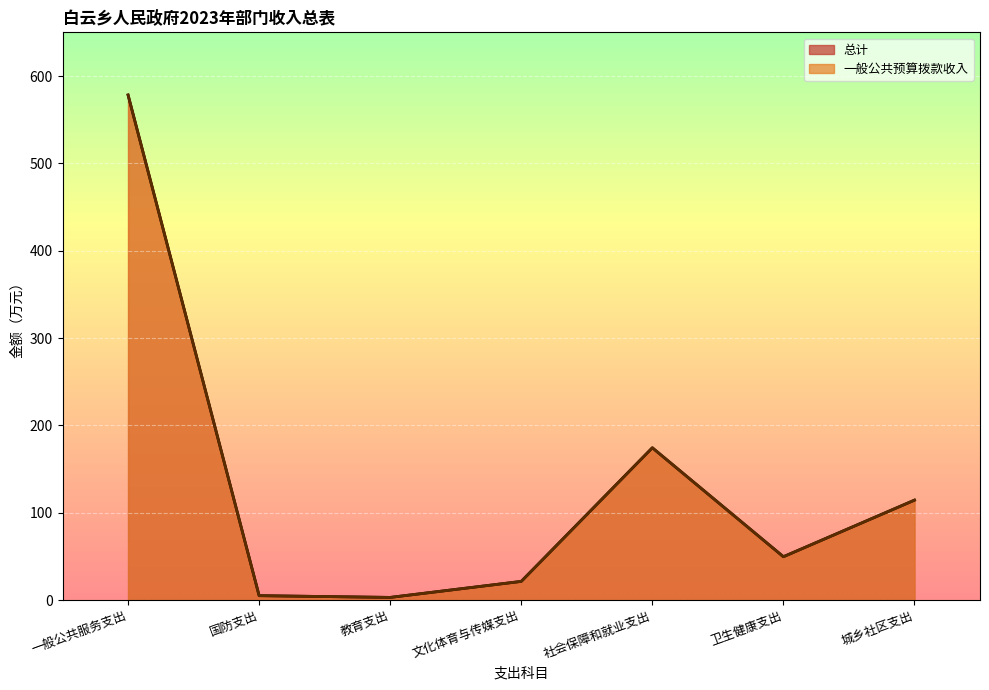

Which has a higher value, 城乡社区支出 or 国防支出?

城乡社区支出